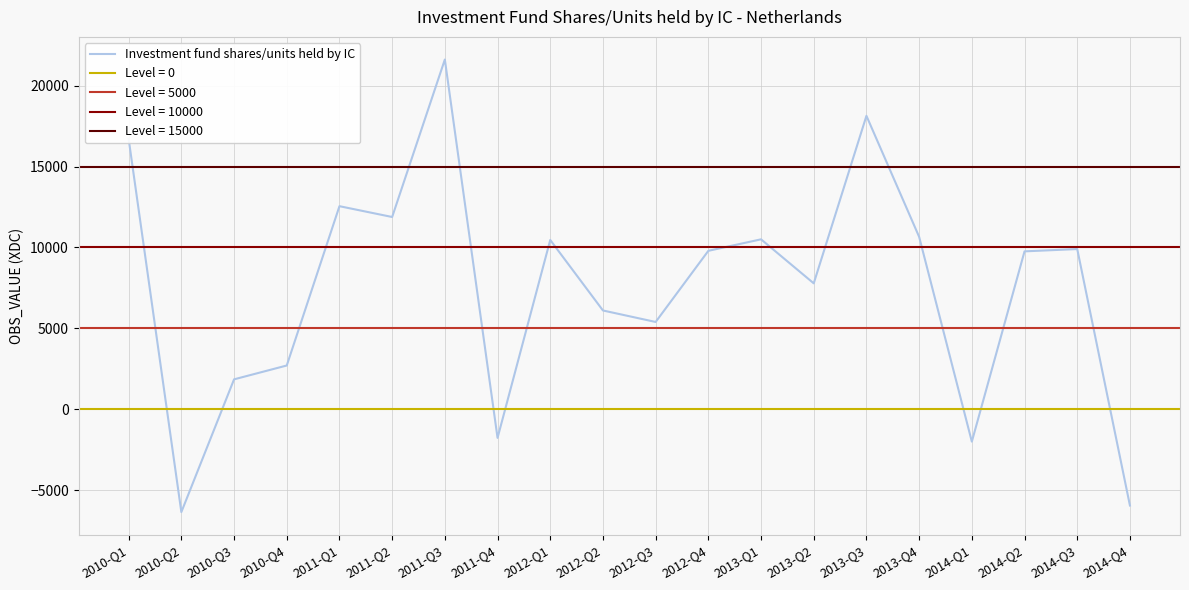

What is the change in value from 2010-Q4 to 2013-Q2?

+5075